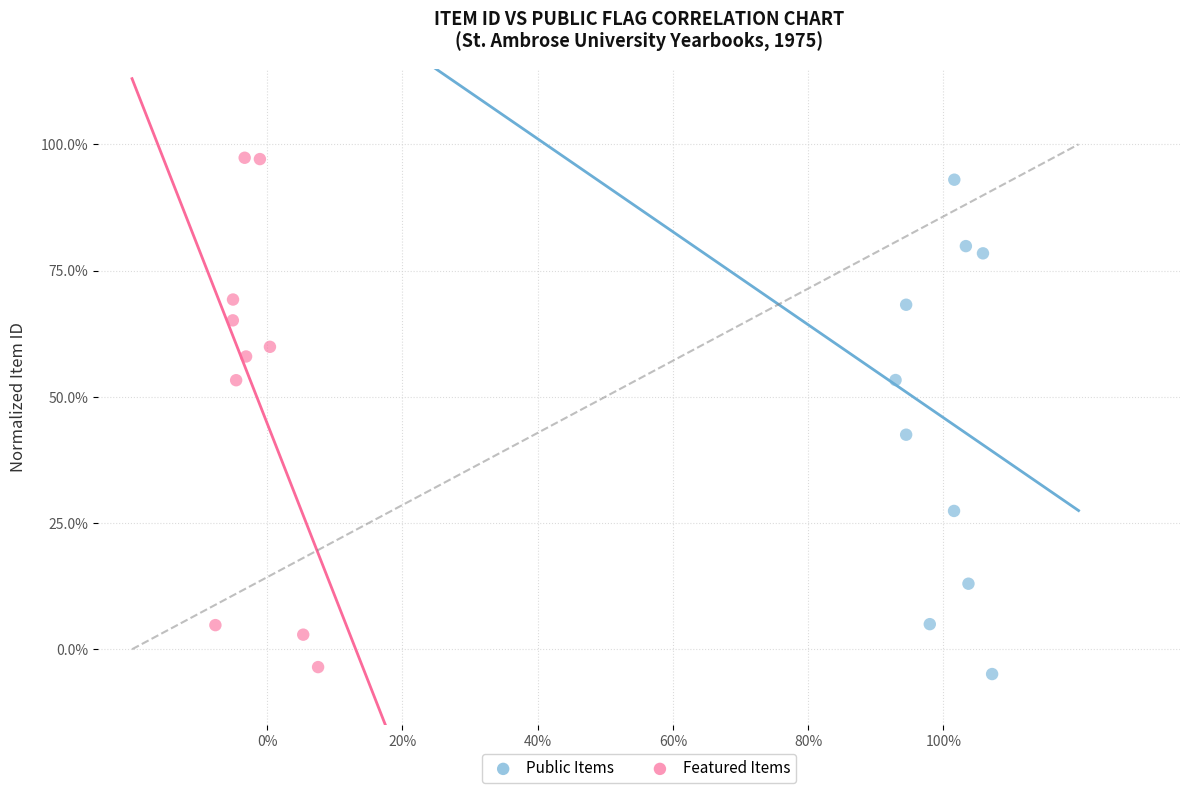

Which series has the widest spread of Y values?

Featured Items